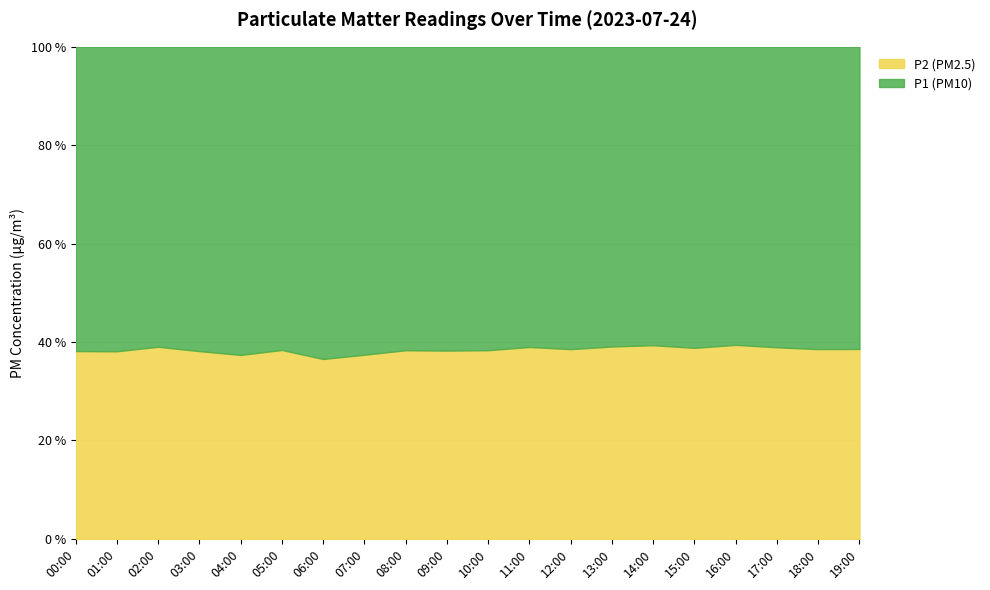

What is the lowest value of the P2 (PM2.5) series?

36.6